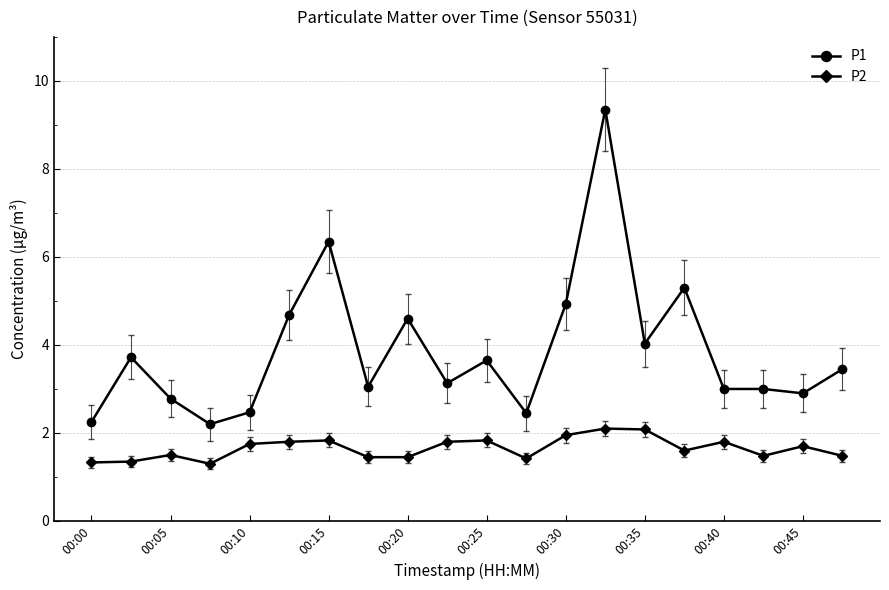

True or false: P2 and P1 cross at least once.

False